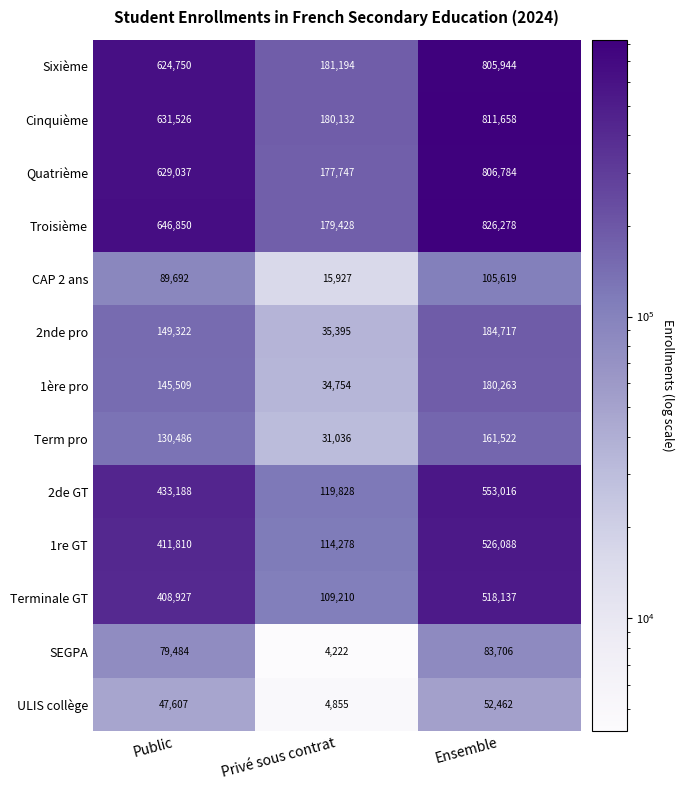

What is the spread (max minus min) of values at Ensemble?

773816